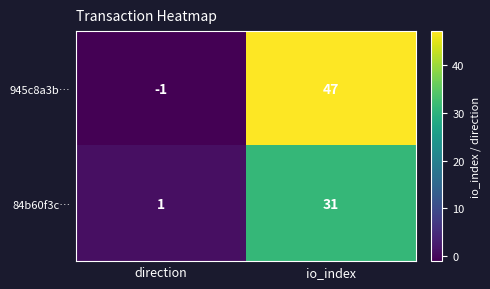

Reading right to left, transcribe all the data shown in this chart.

945c8a3b…: 47	-1
84b60f3c…: 31	1